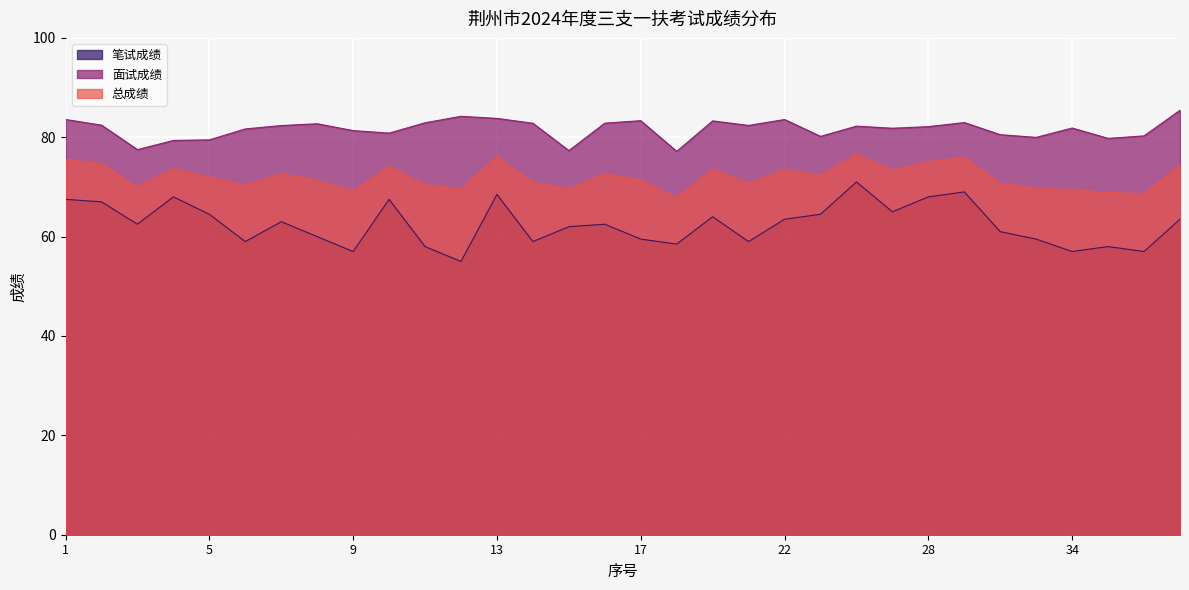

What is the value of the 总成绩 point at the 20th from the left?

70.7